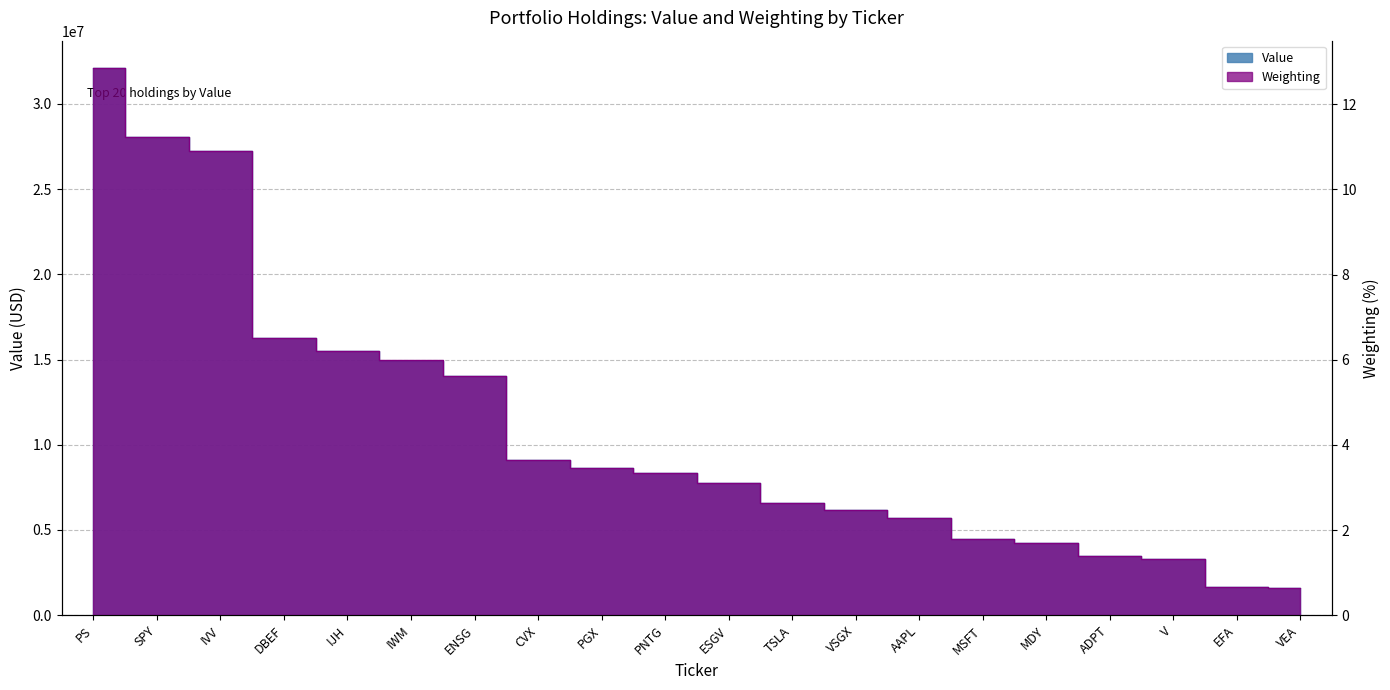

True or false: Weighting has more than 0 points higher than both neighbors.

False